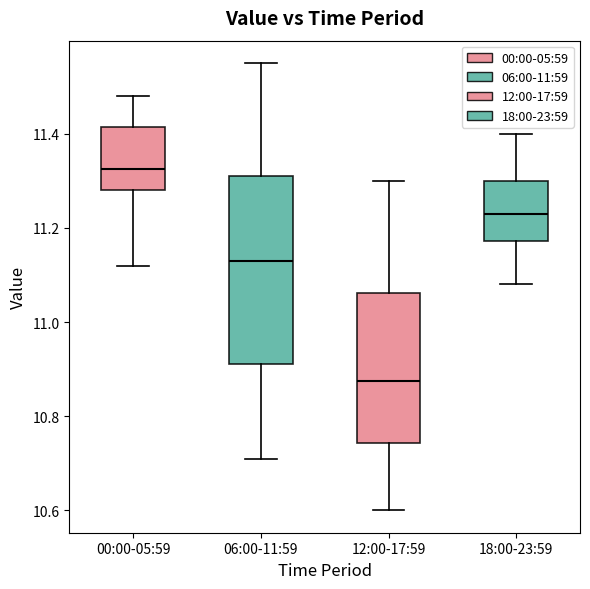

Reading left to right, transcribe this box plot: for each box, give where its median line is, the range the box spans, and where its two whiskers end, as read against the y-axis. The values are not printed on the chart, so give them approximately, as read against the axis.

00:00-05:59: median 11.32, box 11.28 to 11.42, whiskers 11.12 to 11.48
06:00-11:59: median 11.14, box 10.92 to 11.32, whiskers 10.72 to 11.56
12:00-17:59: median 10.88, box 10.74 to 11.06, whiskers 10.60 to 11.30
18:00-23:59: median 11.24, box 11.18 to 11.30, whiskers 11.08 to 11.40